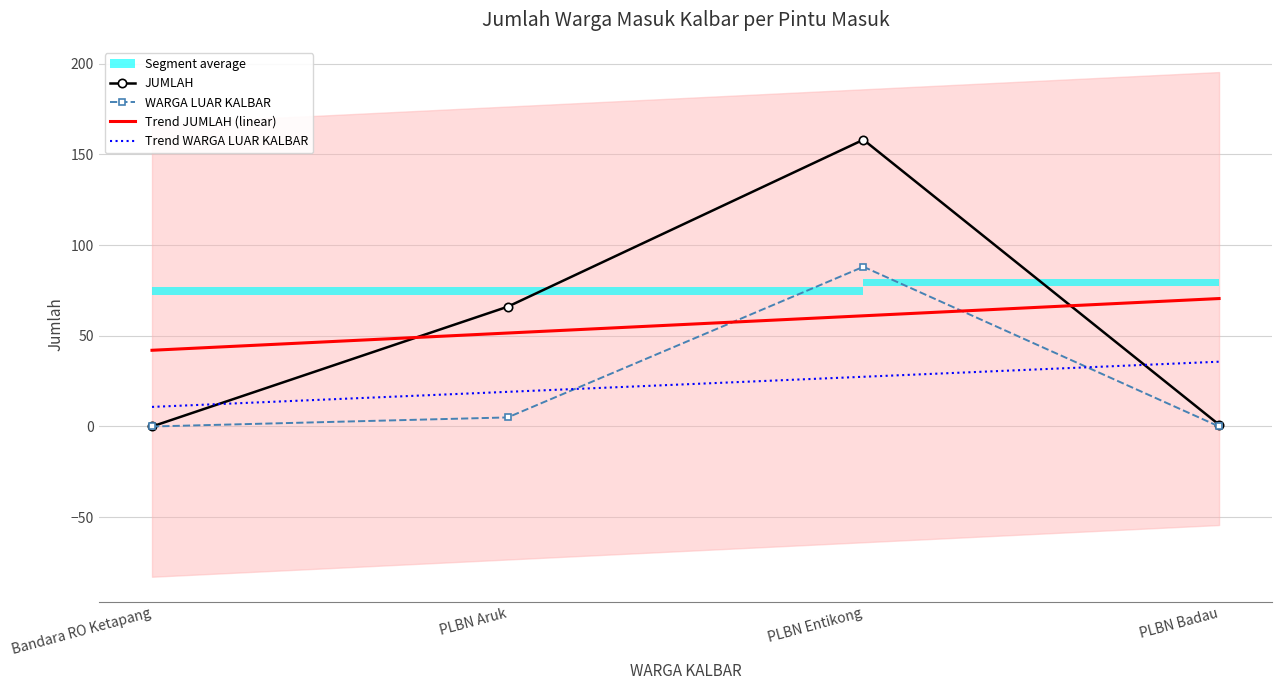

How many distinct data groups are displayed?

4